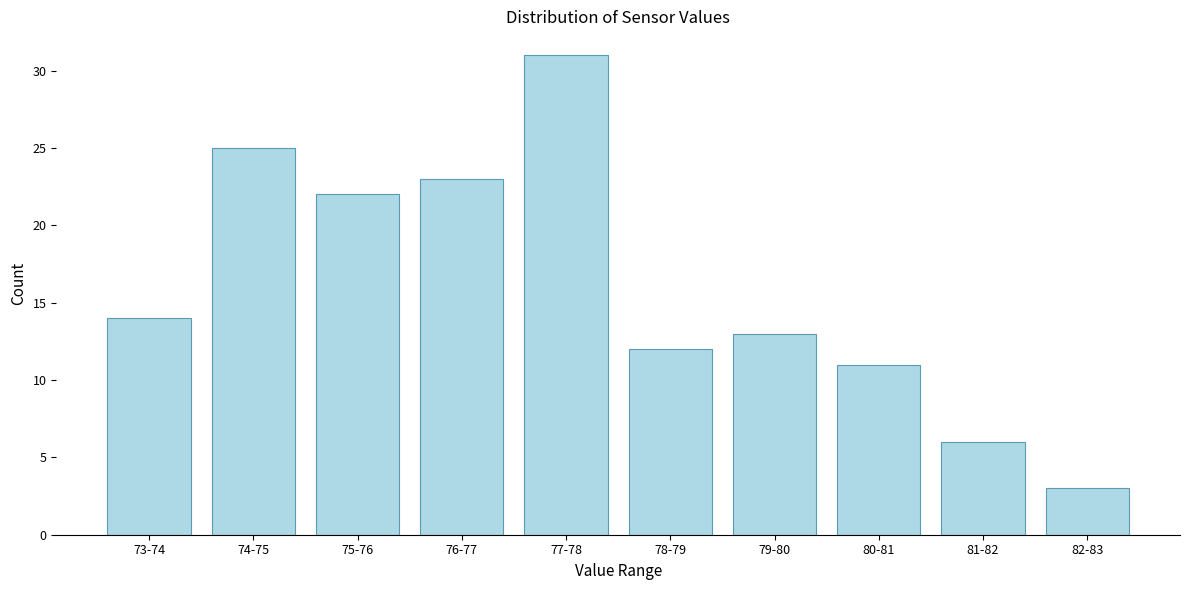

Reading left to right, transcribe all the data shown in this chart.

14	25	22	23	31	12	13	11	6	3